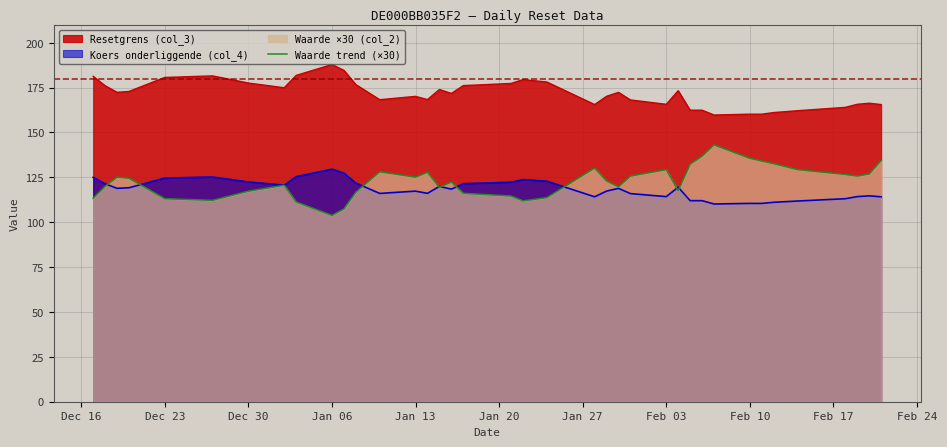

Which category has the lowest value across all series?

Jan 06